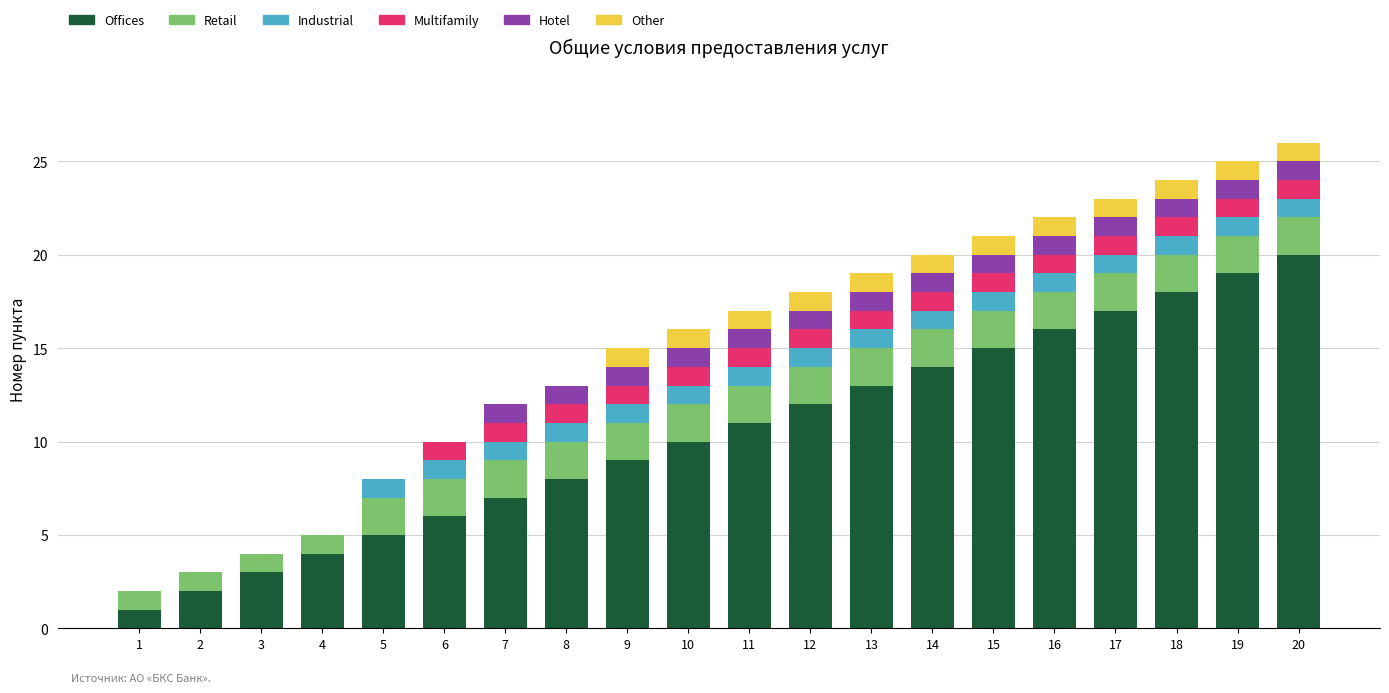

Which category has the highest value in the Offices series?

20